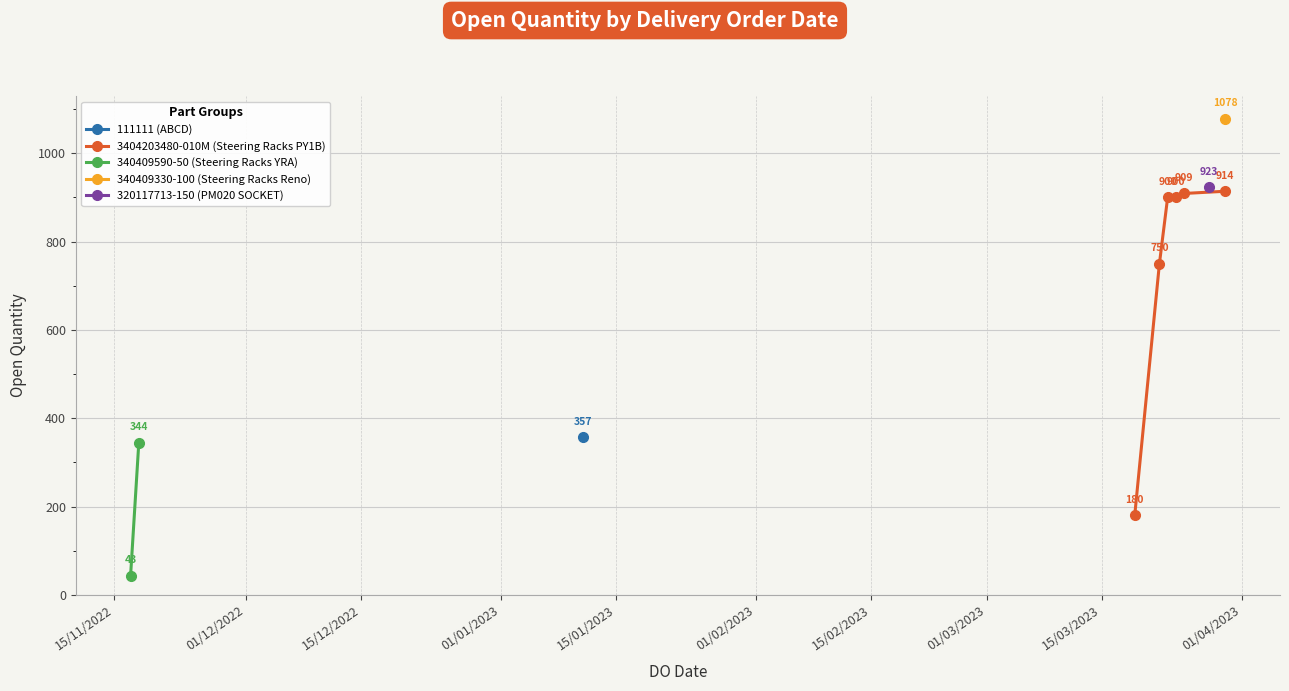

What is the value of the 3404203480-010M (Steering Racks PY1B) point at the 2nd from the left?

750